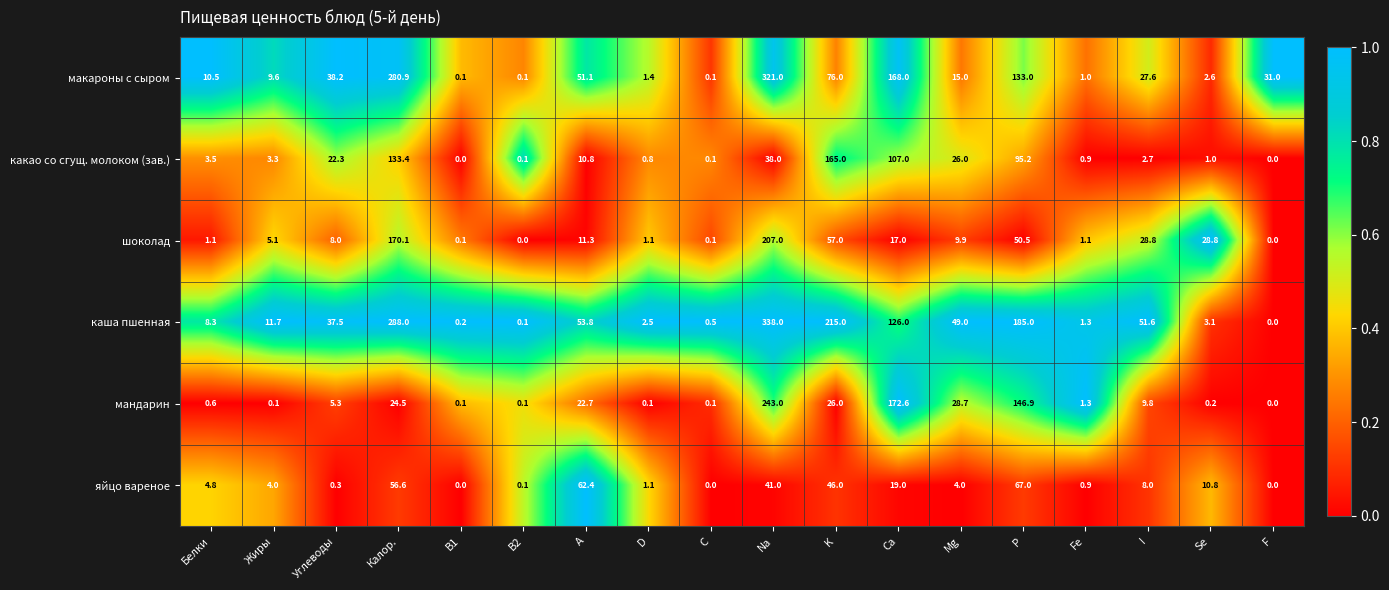

Which series has the largest total across all categories?

каша пшенная